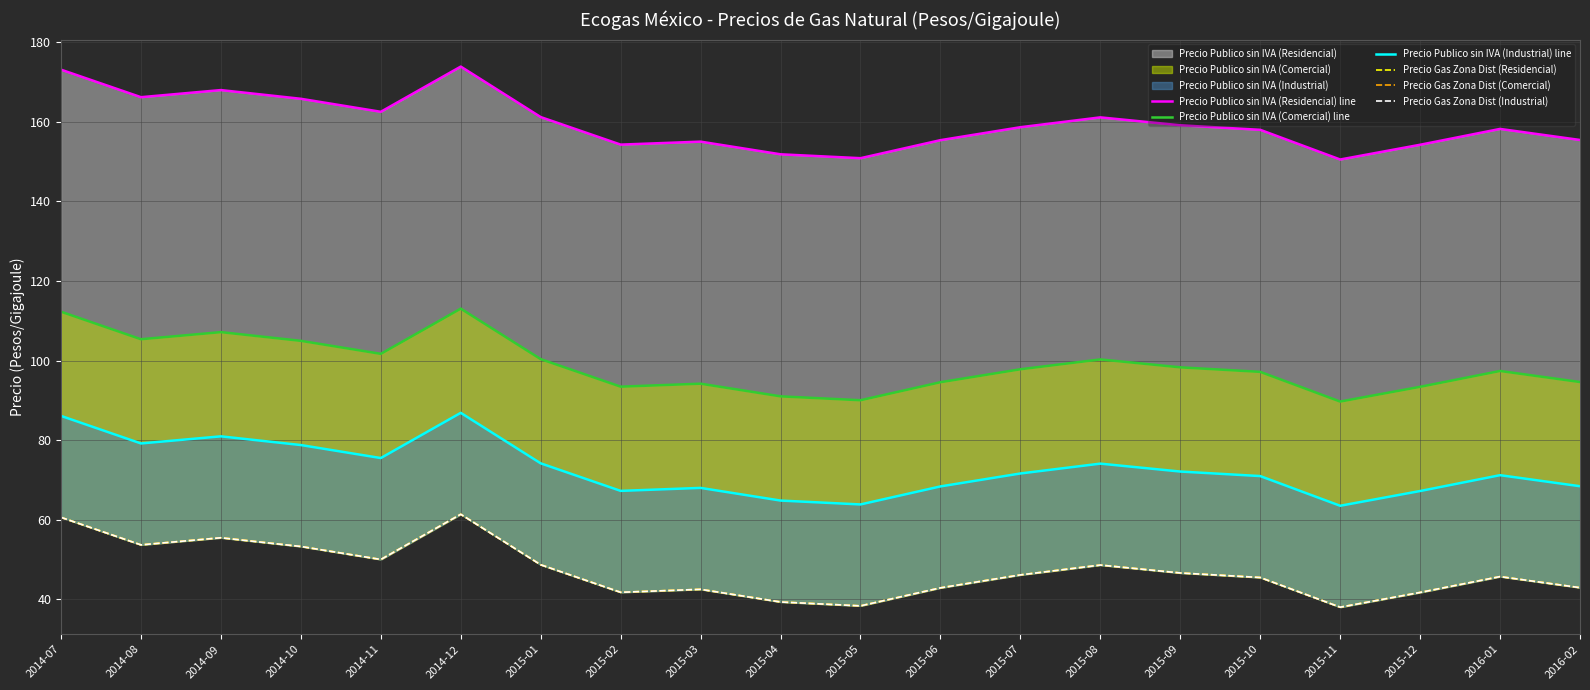

Reading left to right, extract all data points from this chart.

Precio Publico sin IVA (Residencial) line: 2014-07=173.1	2014-08=166.2	2014-09=168.0	2014-10=165.8	2014-11=162.5	2014-12=173.9	2015-01=161.2	2015-02=154.3	2015-03=155.0	2015-04=151.8	2015-05=150.9	2015-06=155.4	2015-07=158.6	2015-08=161.1	2015-09=159.1	2015-10=158.0	2015-11=150.5	2015-12=154.2	2016-01=158.2	2016-02=155.4
Precio Publico sin IVA (Comercial) line: 2014-07=112.3	2014-08=105.3	2014-09=107.1	2014-10=104.9	2014-11=101.7	2014-12=113.0	2015-01=100.4	2015-02=93.4	2015-03=94.2	2015-04=91.0	2015-05=90.0	2015-06=94.5	2015-07=97.8	2015-08=100.3	2015-09=98.3	2015-10=97.1	2015-11=89.7	2015-12=93.4	2016-01=97.4	2016-02=94.6
Precio Publico sin IVA (Industrial) line: 2014-07=86.1	2014-08=79.2	2014-09=80.9	2014-10=78.8	2014-11=75.5	2014-12=86.8	2015-01=74.2	2015-02=67.2	2015-03=68.0	2015-04=64.8	2015-05=63.8	2015-06=68.4	2015-07=71.6	2015-08=74.1	2015-09=72.1	2015-10=71.0	2015-11=63.5	2015-12=67.2	2016-01=71.2	2016-02=68.4
Precio Gas Zona Dist (Residencial): 2014-07=60.6	2014-08=53.7	2014-09=55.5	2014-10=53.3	2014-11=50.0	2014-12=61.4	2015-01=48.7	2015-02=41.7	2015-03=42.5	2015-04=39.3	2015-05=38.3	2015-06=42.9	2015-07=46.1	2015-08=48.6	2015-09=46.6	2015-10=45.5	2015-11=38.0	2015-12=41.7	2016-01=45.7	2016-02=42.9
Precio Gas Zona Dist (Comercial): 2014-07=60.6	2014-08=53.7	2014-09=55.5	2014-10=53.3	2014-11=50.0	2014-12=61.4	2015-01=48.7	2015-02=41.7	2015-03=42.5	2015-04=39.3	2015-05=38.3	2015-06=42.9	2015-07=46.1	2015-08=48.6	2015-09=46.6	2015-10=45.5	2015-11=38.0	2015-12=41.7	2016-01=45.7	2016-02=42.9
Precio Gas Zona Dist (Industrial): 2014-07=60.6	2014-08=53.7	2014-09=55.5	2014-10=53.3	2014-11=50.0	2014-12=61.4	2015-01=48.7	2015-02=41.7	2015-03=42.5	2015-04=39.3	2015-05=38.3	2015-06=42.9	2015-07=46.1	2015-08=48.6	2015-09=46.6	2015-10=45.5	2015-11=38.0	2015-12=41.7	2016-01=45.7	2016-02=42.9